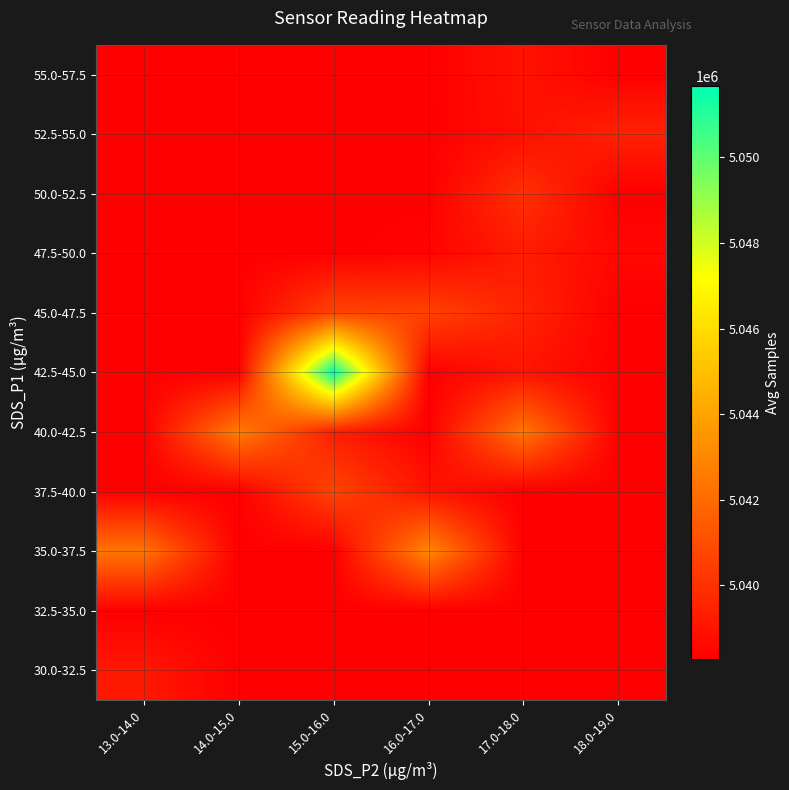

At how many categories does at least one series exceed 5043568?

1